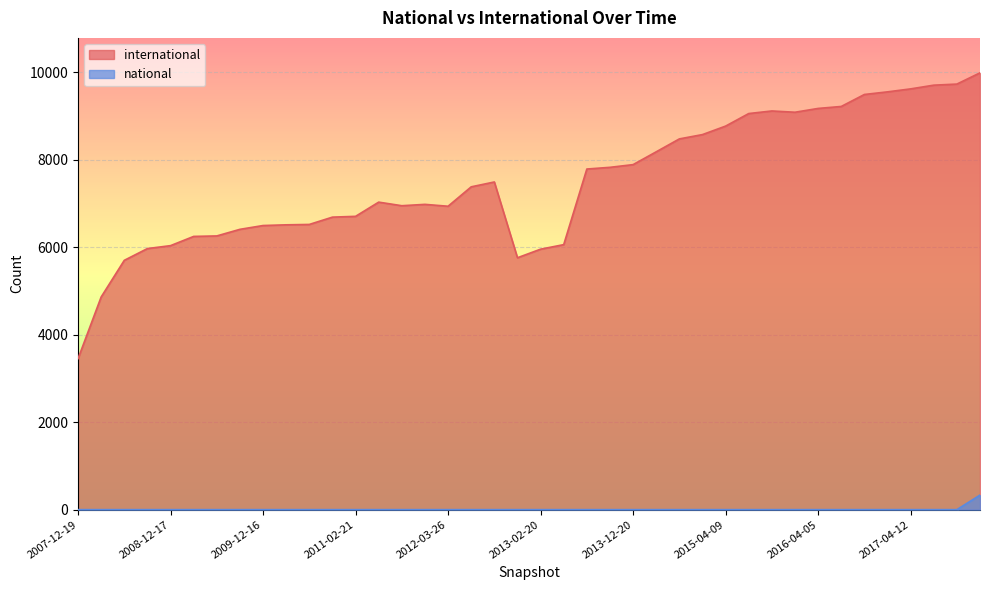

Does the chart display data point markers on the line(s)?

No